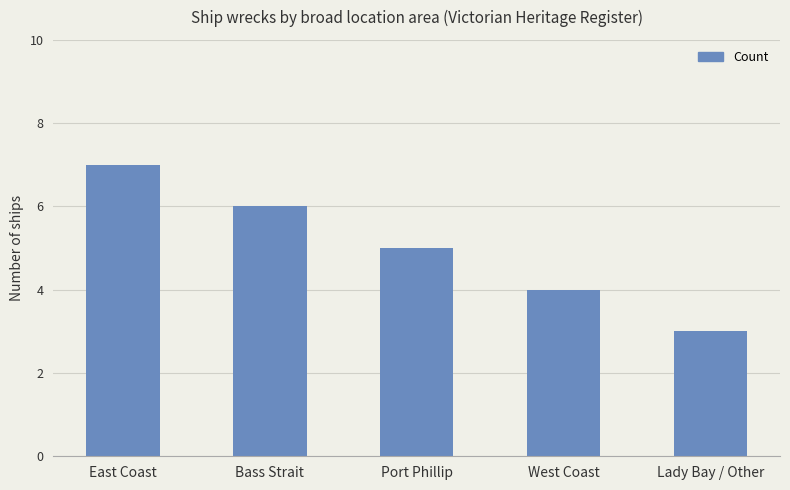

What is the sum of all values?

25